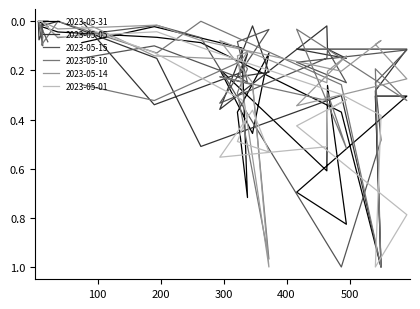

The value of 2023-05-14 at 15:00-16:00 is 0.4. True or false?

False